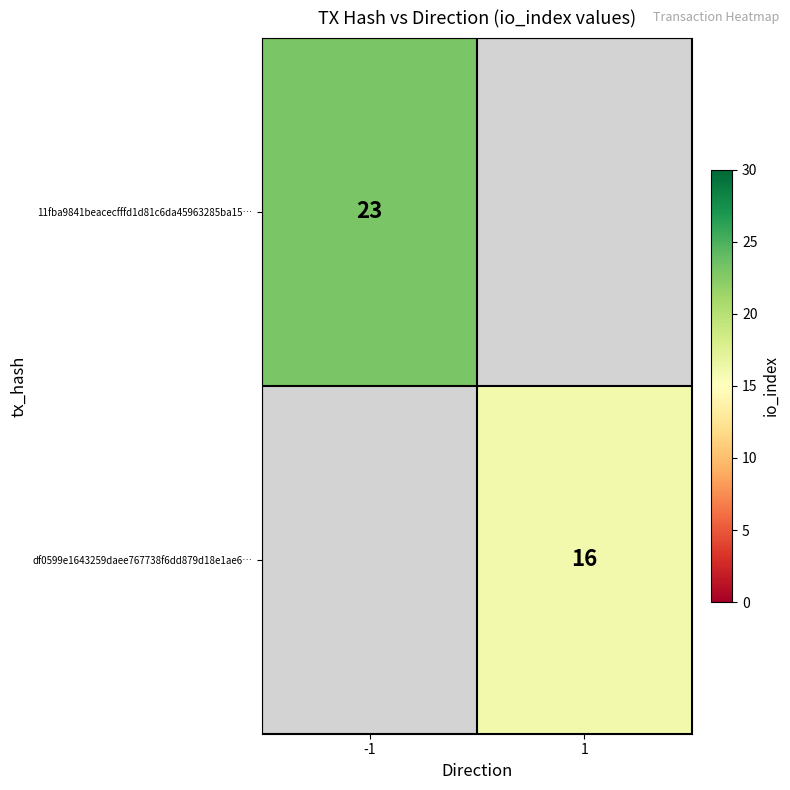

The value of 11fba9841beacecfffd1d81c6da45963285ba15… at -1 is 16. True or false?

False